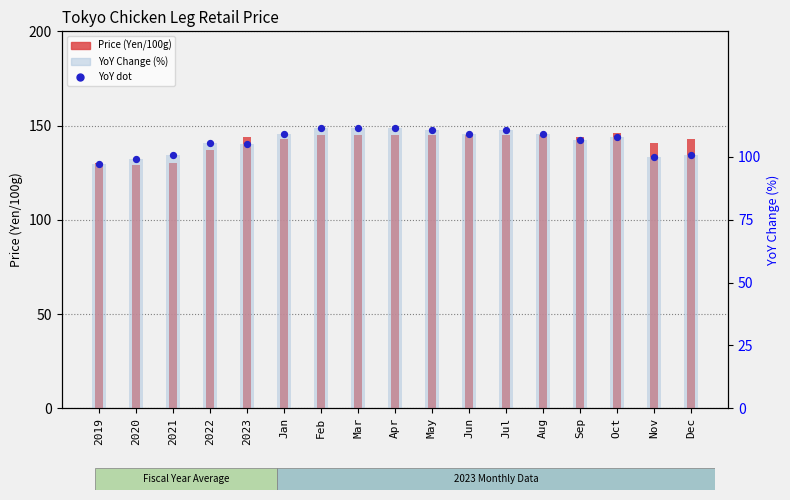

Which series has the largest total across all categories?

Price (Yen/100g)